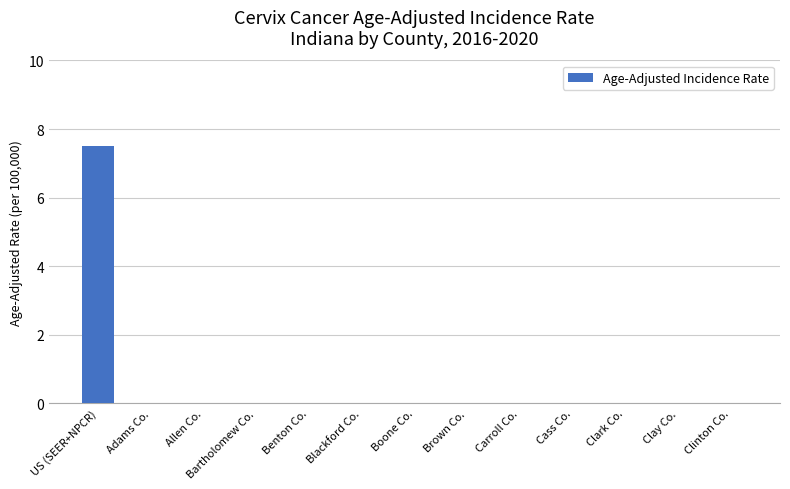

Are the bars horizontal?

No